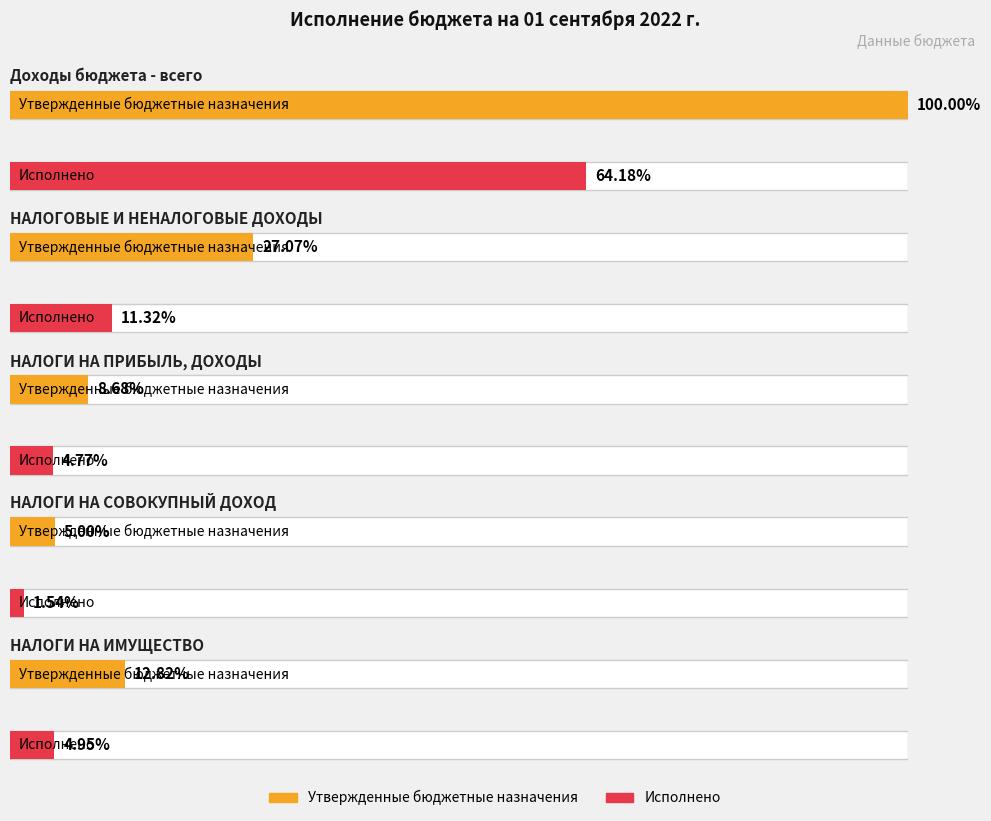

Rank the categories by Исполнено value from lowest to highest.

НАЛОГИ НА СОВОКУПНЫЙ ДОХОД, НАЛОГИ НА ПРИБЫЛЬ, ДОХОДЫ, НАЛОГИ НА ИМУЩЕСТВО, НАЛОГОВЫЕ И НЕНАЛОГОВЫЕ ДОХОДЫ, Доходы бюджета - всего